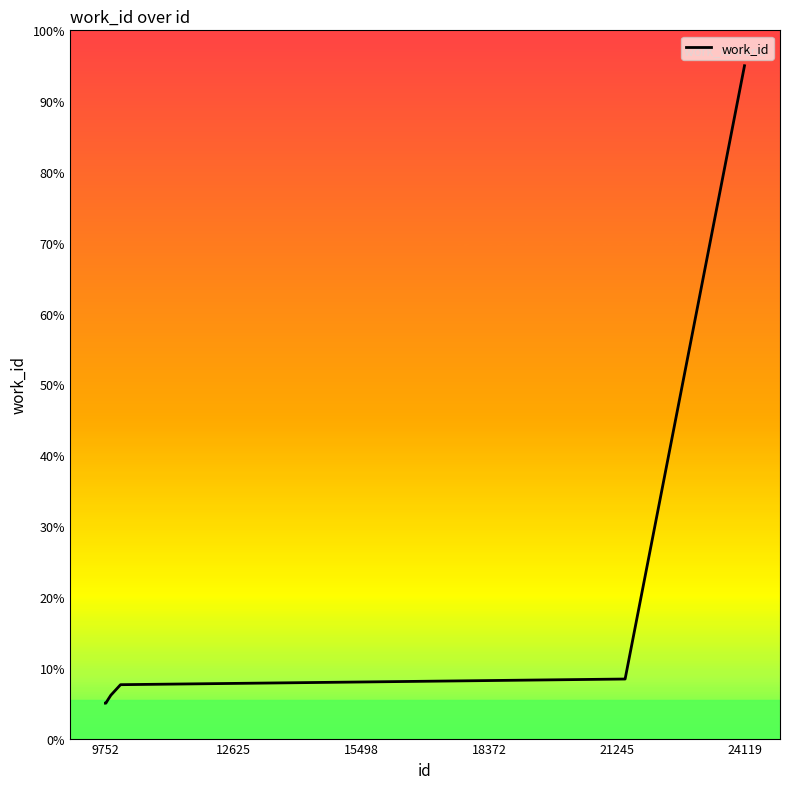

What is the minimum value shown in the chart?

5.0